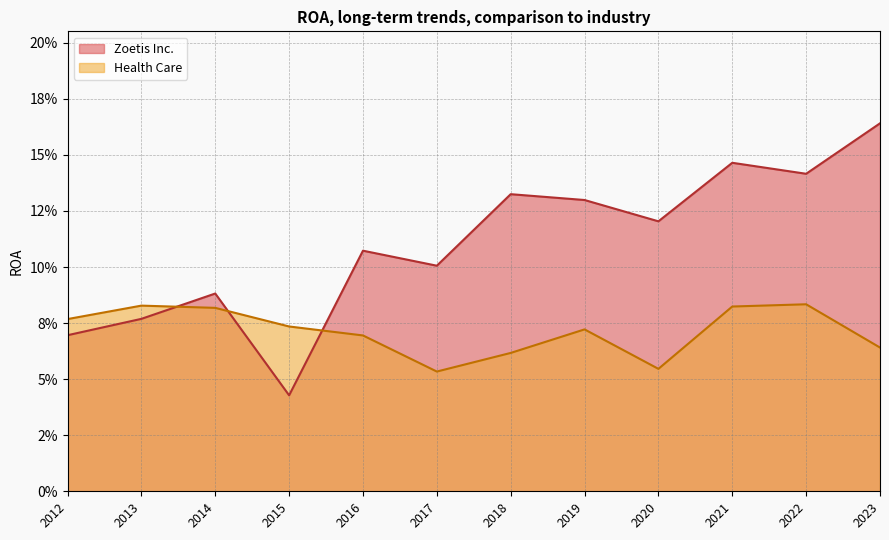

What are all the series names shown in the legend?

Zoetis Inc., Health Care